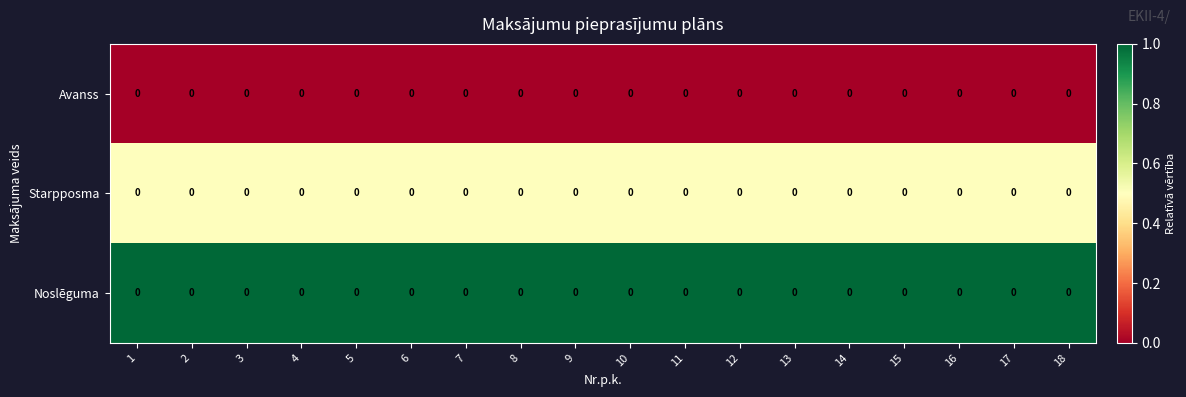

Which category has the lowest value across all series?

1